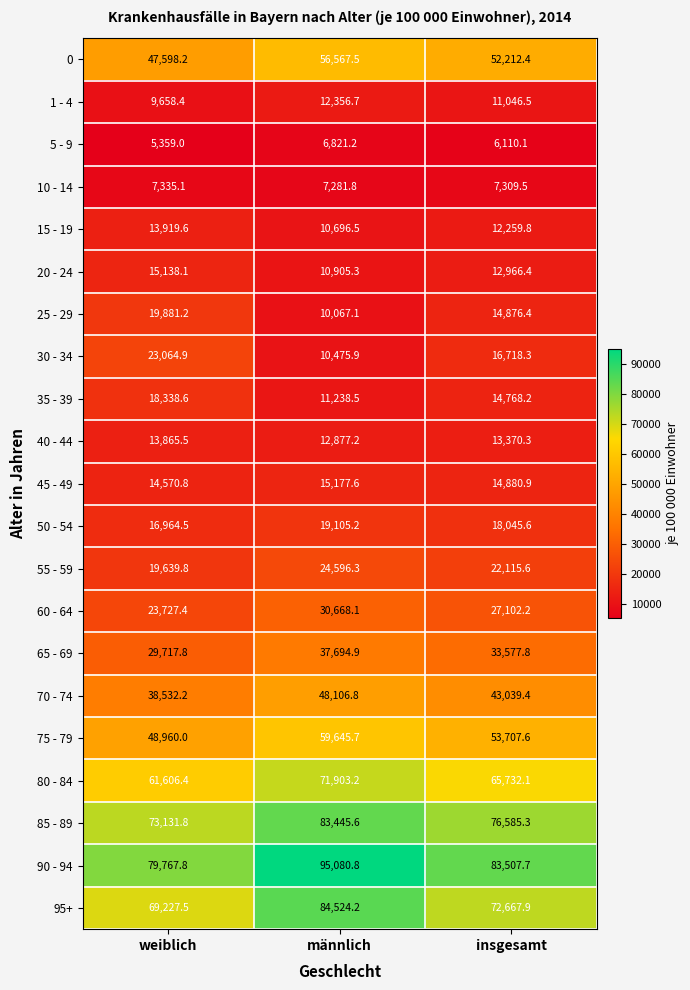

At which category is the sum across all series the highest?

männlich